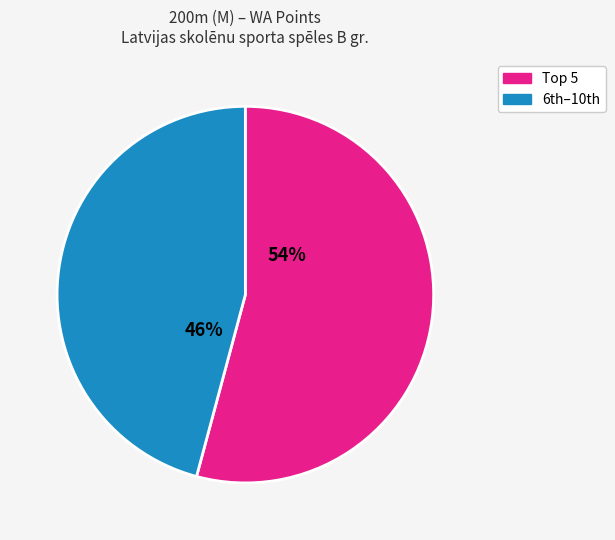

To the nearest percent, what is the difference between the largest and smallest slice percentages?

8%